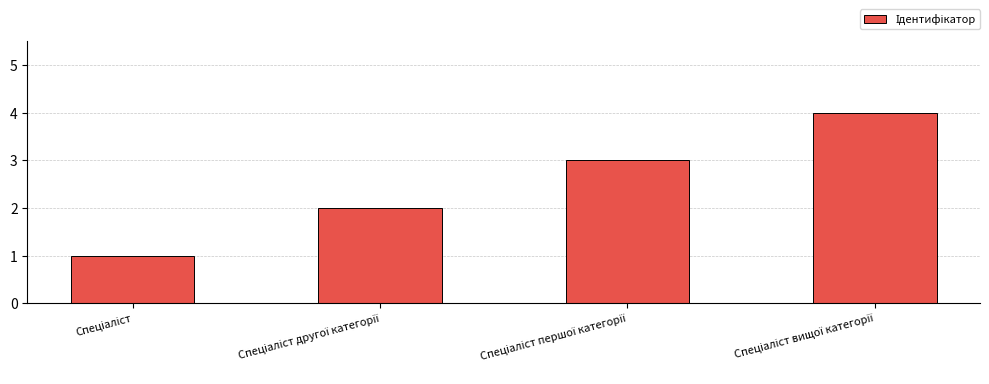

How many series are shown in this chart?

1